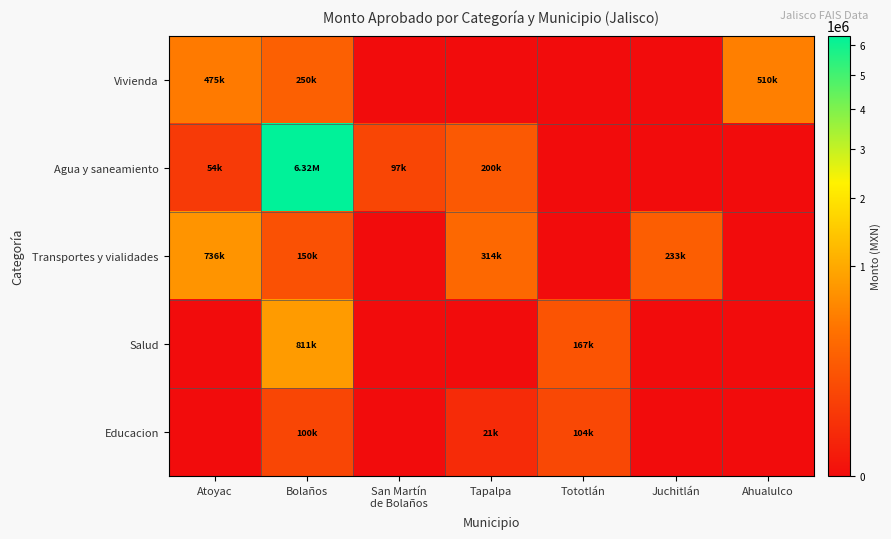

How many series are shown in this chart?

5